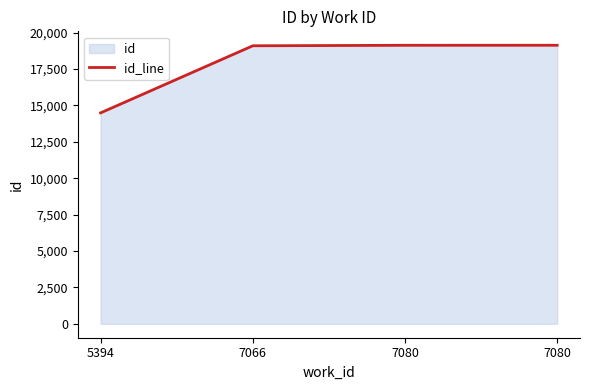

What is the sum of all values?

71819